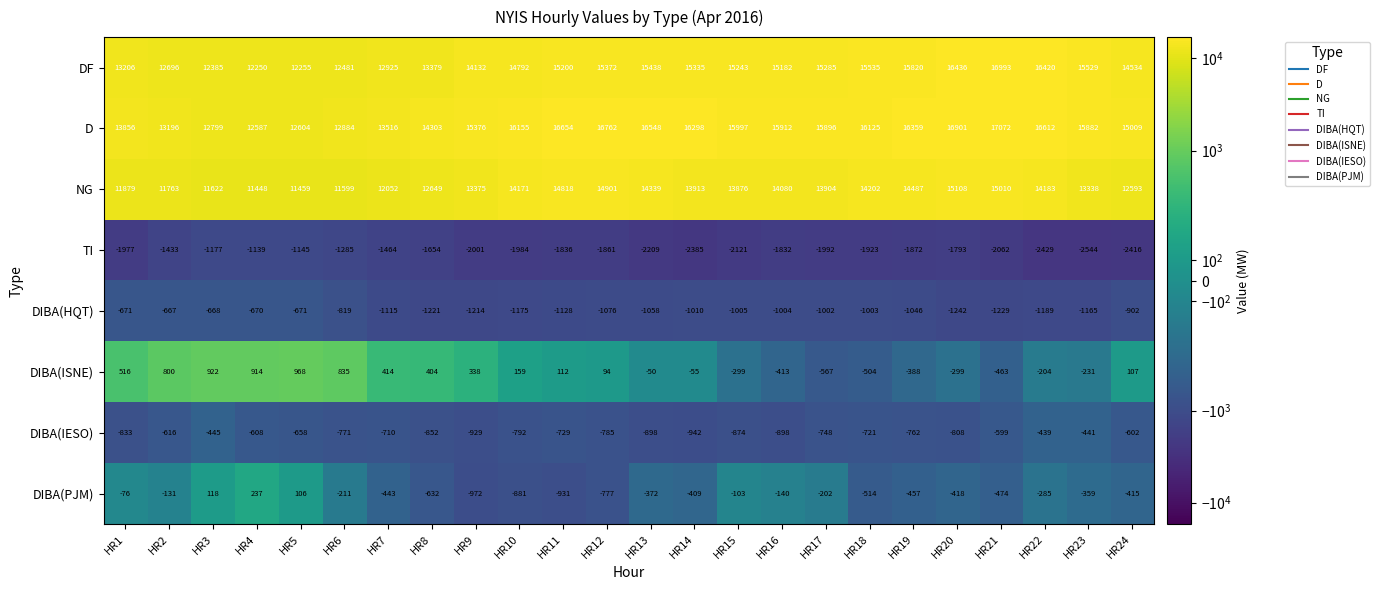

What is the spread (max minus min) of values at HR15?

18118